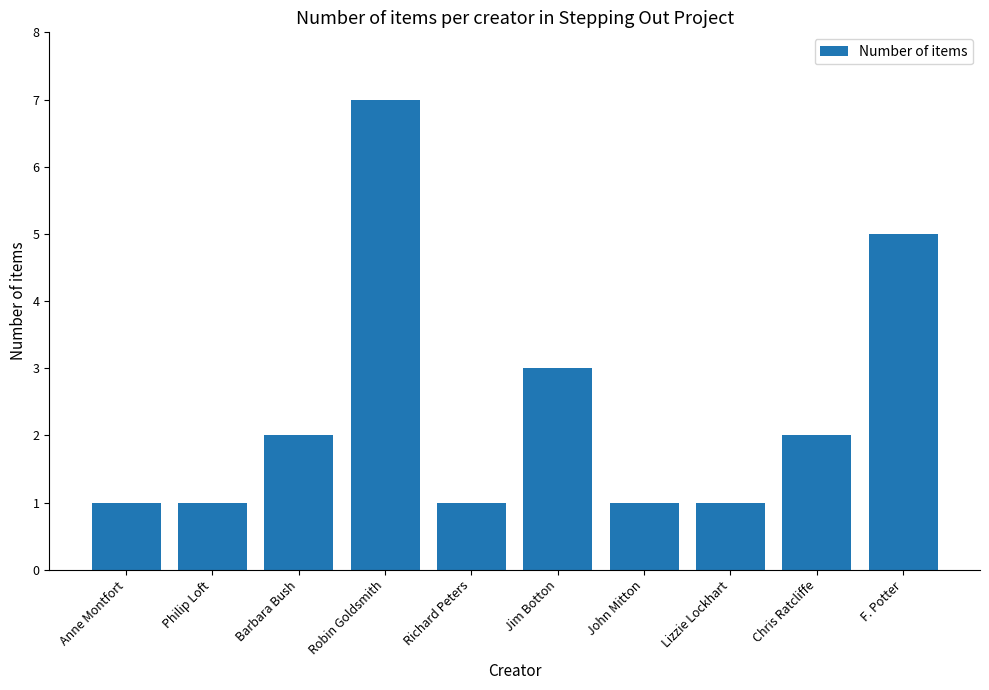

Are the bars horizontal?

No